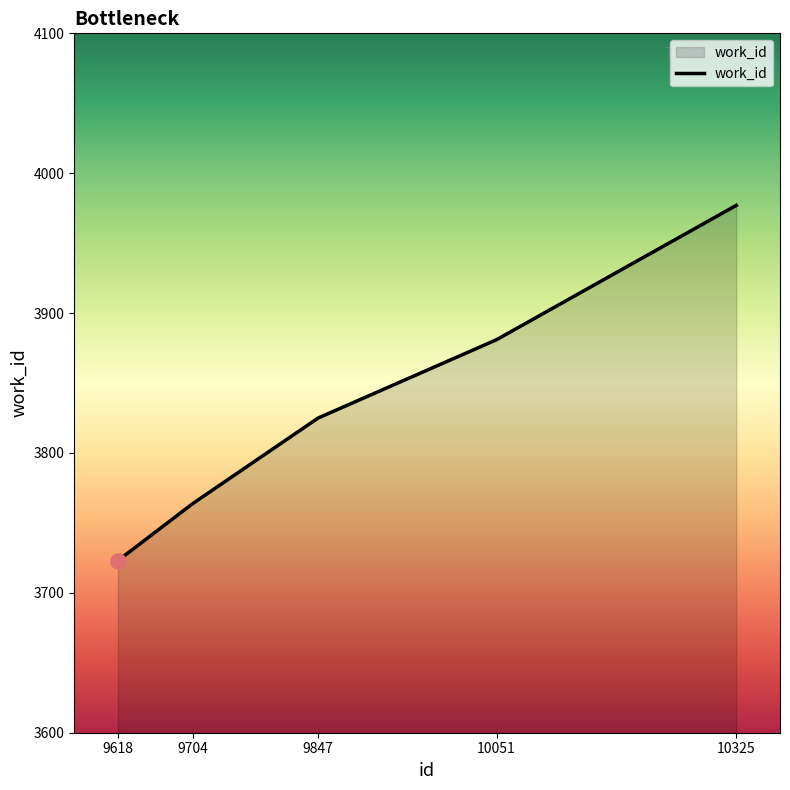

Between 10051 and 9618, which is larger?

10051